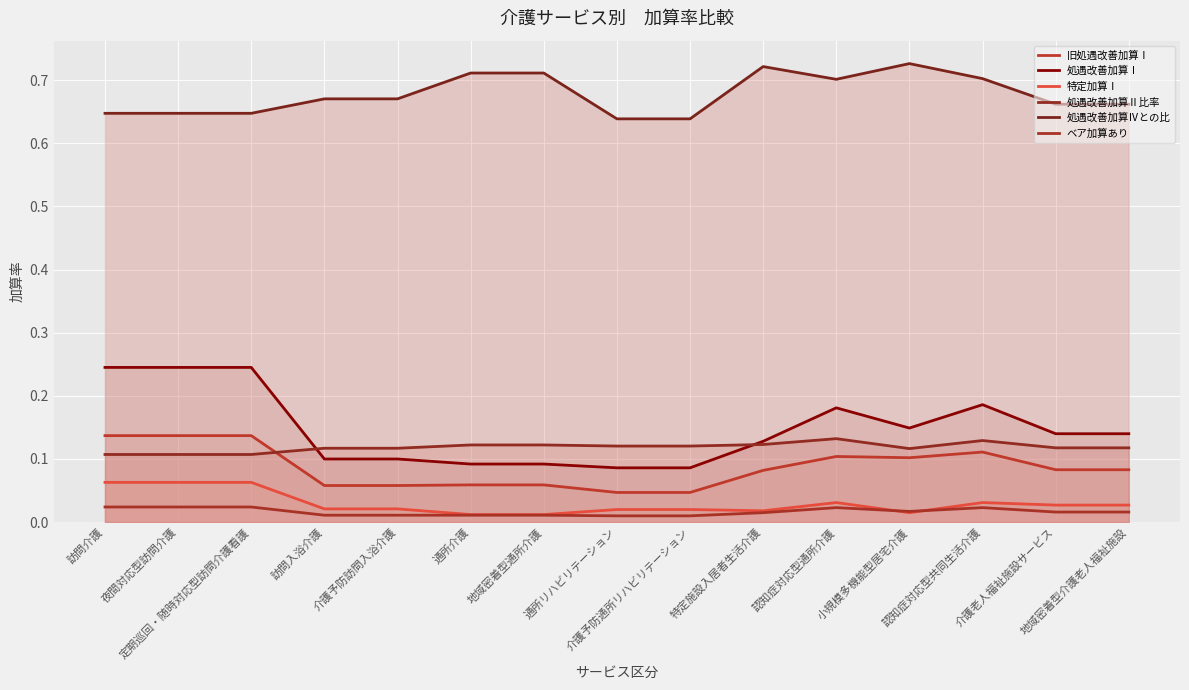

Which series changed the most between 定期巡回・随時対応型訪問介護看護 and 介護予防訪問入浴介護?

処遇改善加算Ⅰ